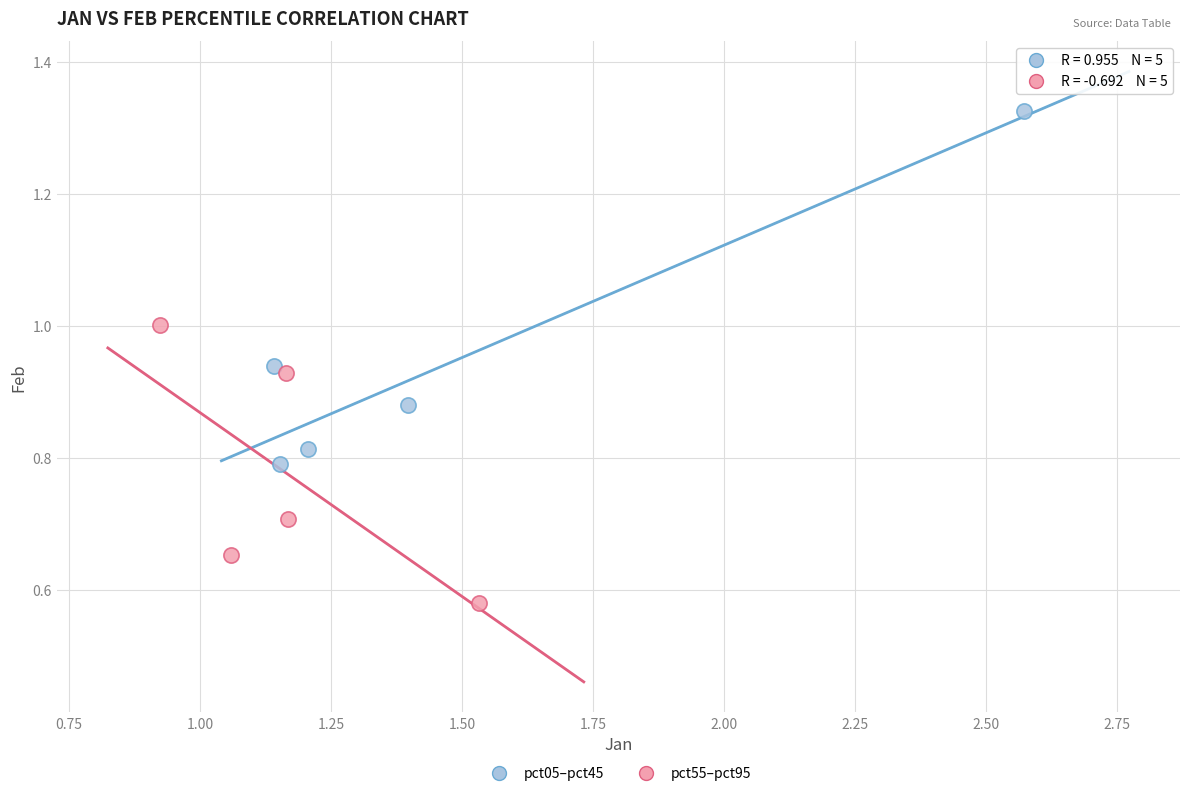

Which series reaches the maximum Y coordinate?

pct05–pct45